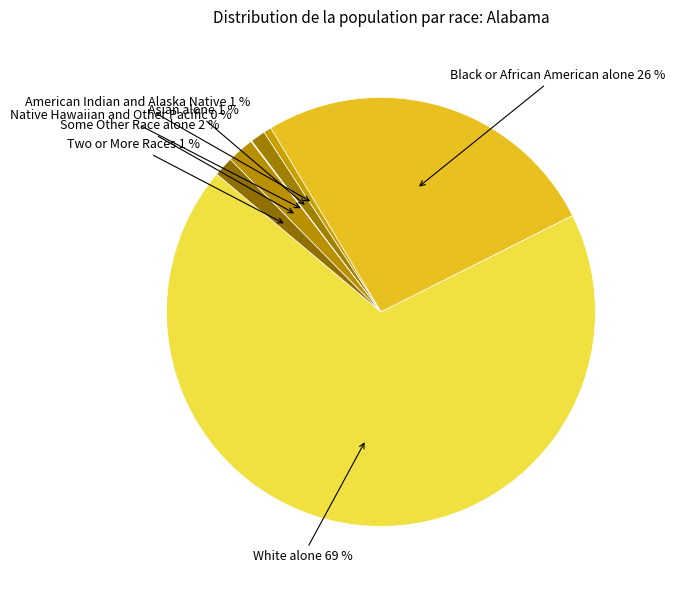

Is the sum of Asian alone and White alone greater than half?

Yes